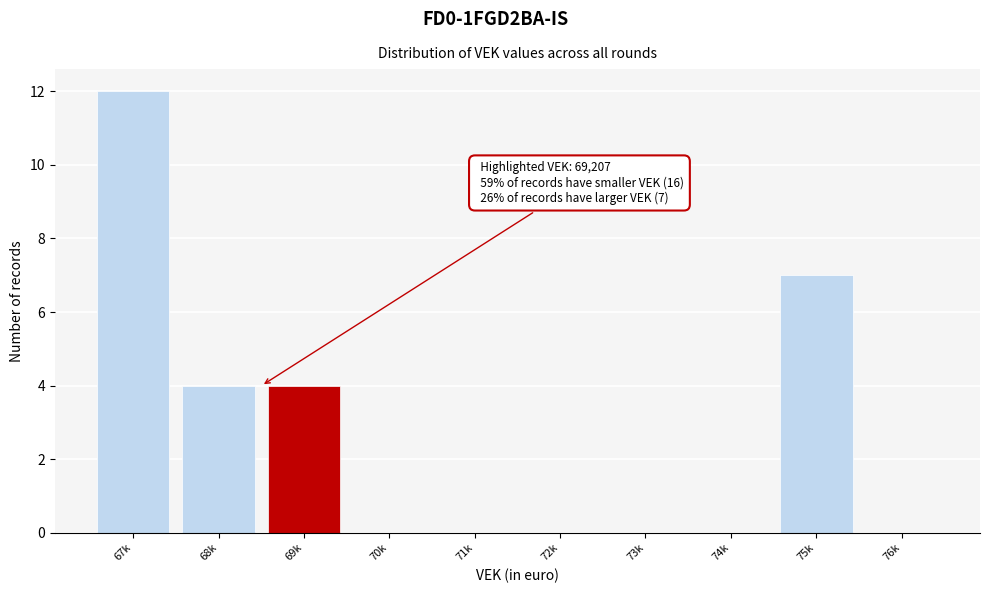

Reading left to right, extract all data points from this chart.

67k=12	68k=4	69k=4	70k=0	71k=0	72k=0	73k=0	74k=0	75k=7	76k=0